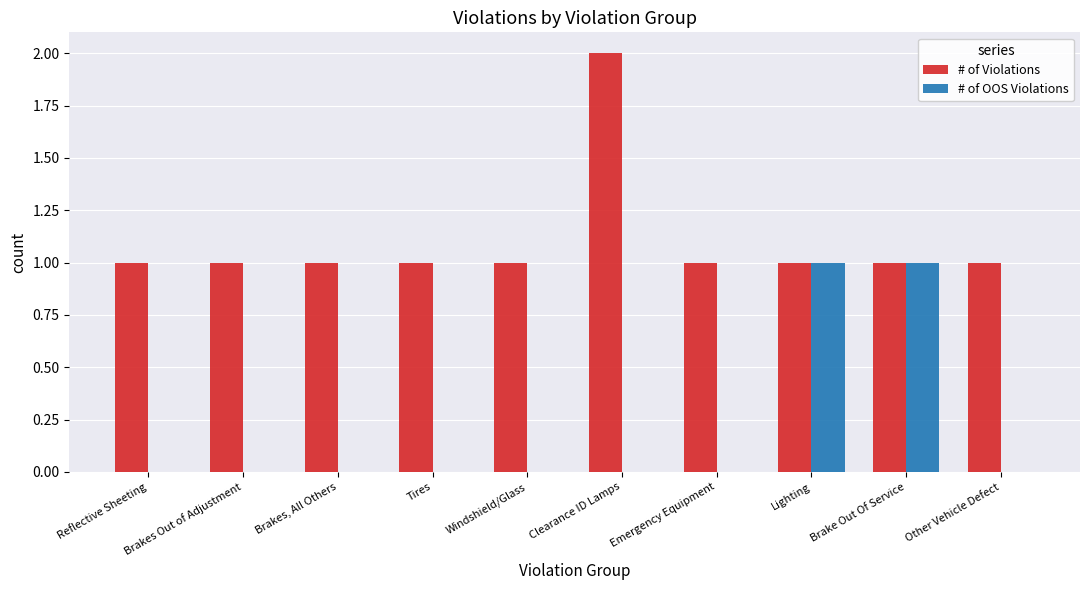

What are all the series names shown in the legend?

# of Violations, # of OOS Violations